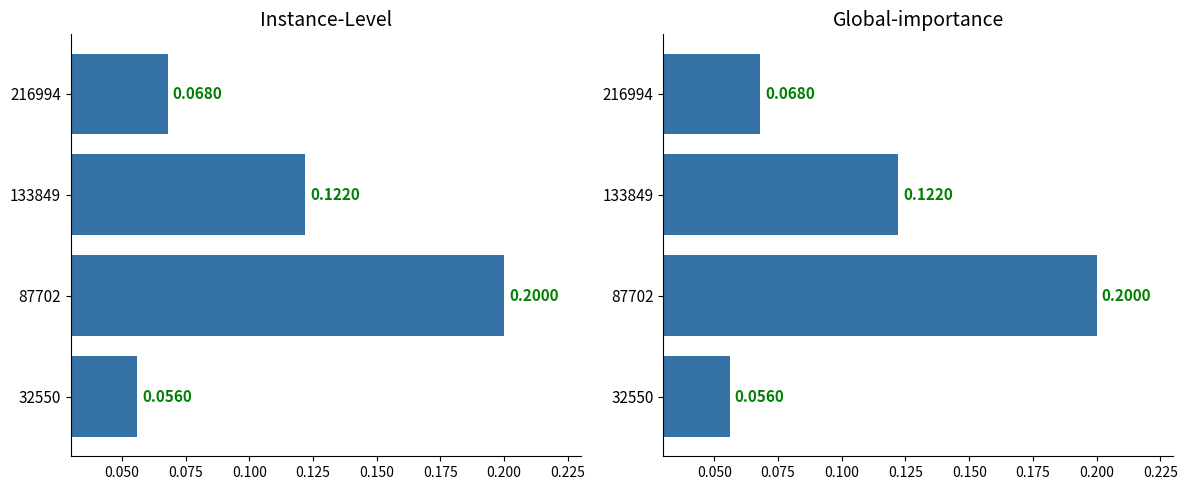

What is the maximum value for saldo?

0.2